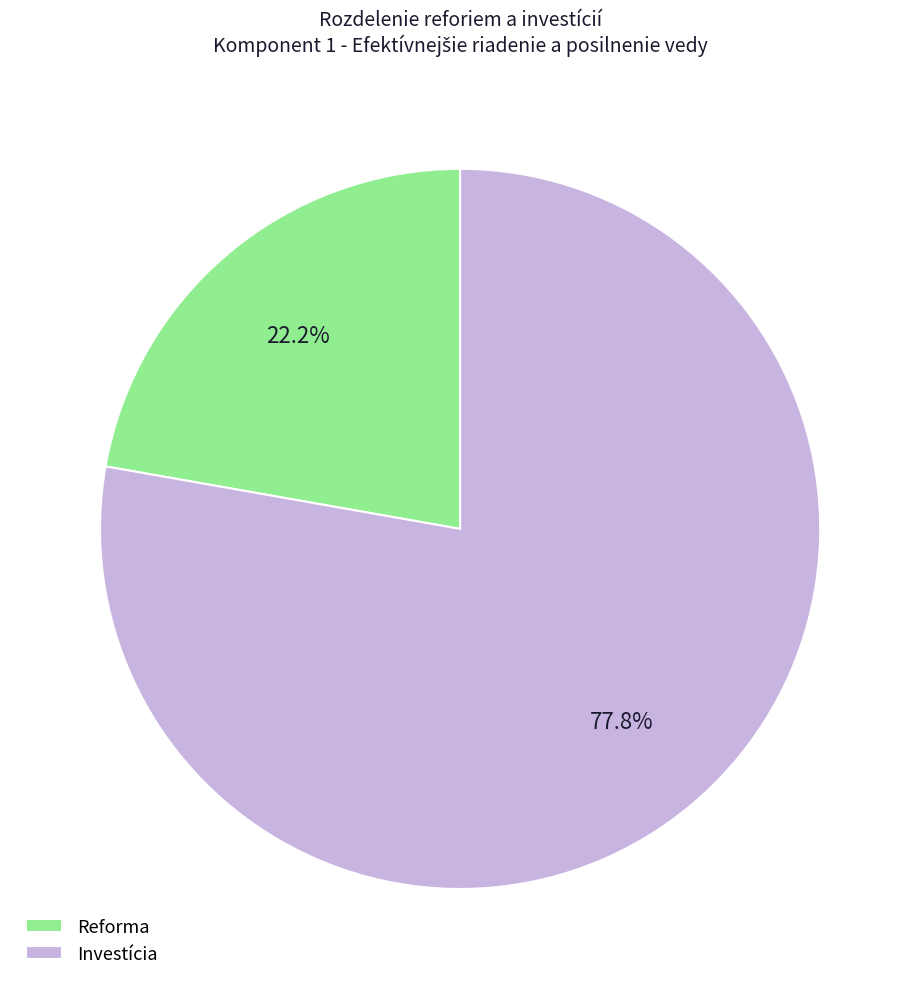

Combined, do Investícia and Reforma account for over 50%?

Yes